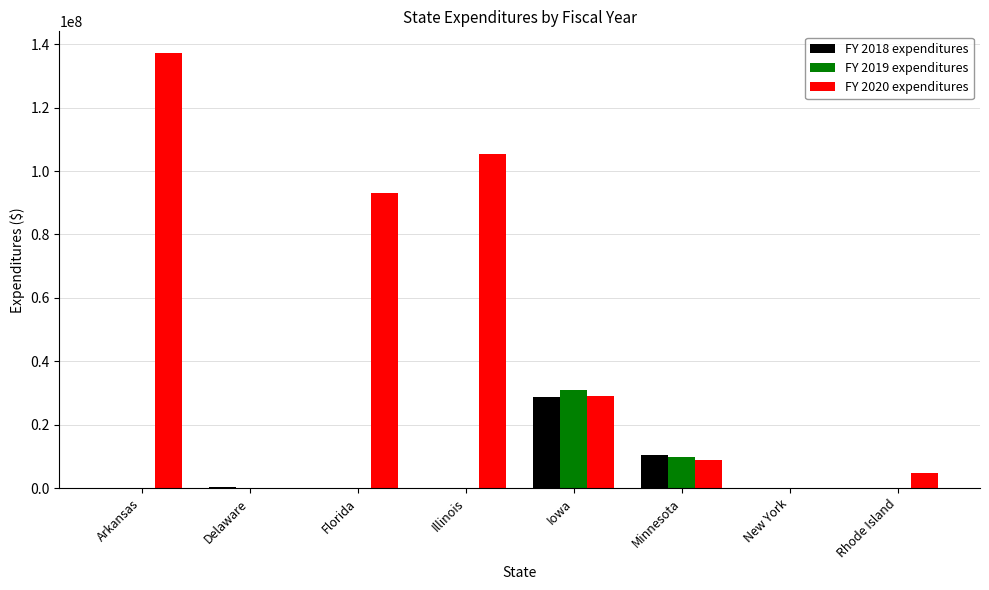

What is the total value across all series at Minnesota?

29189579